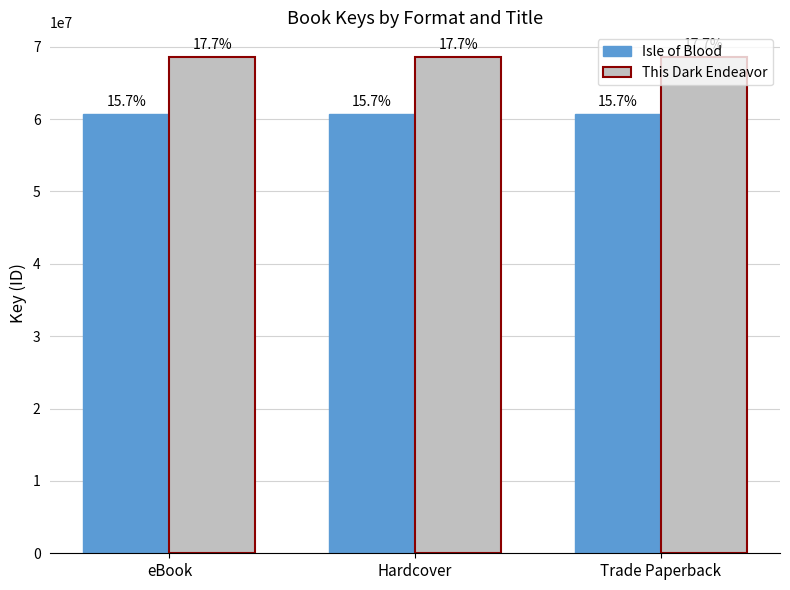

Reading right to left, transcribe all the data shown in this chart.

Isle of Blood: Trade Paperback=60672201	Hardcover=60672201	eBook=60672201
This Dark Endeavor: Trade Paperback=68551990	Hardcover=68551990	eBook=68551990